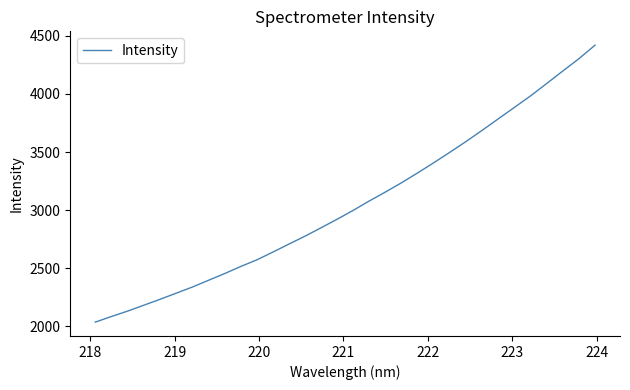

What is the difference between the maximum and minimum values?

2383.6